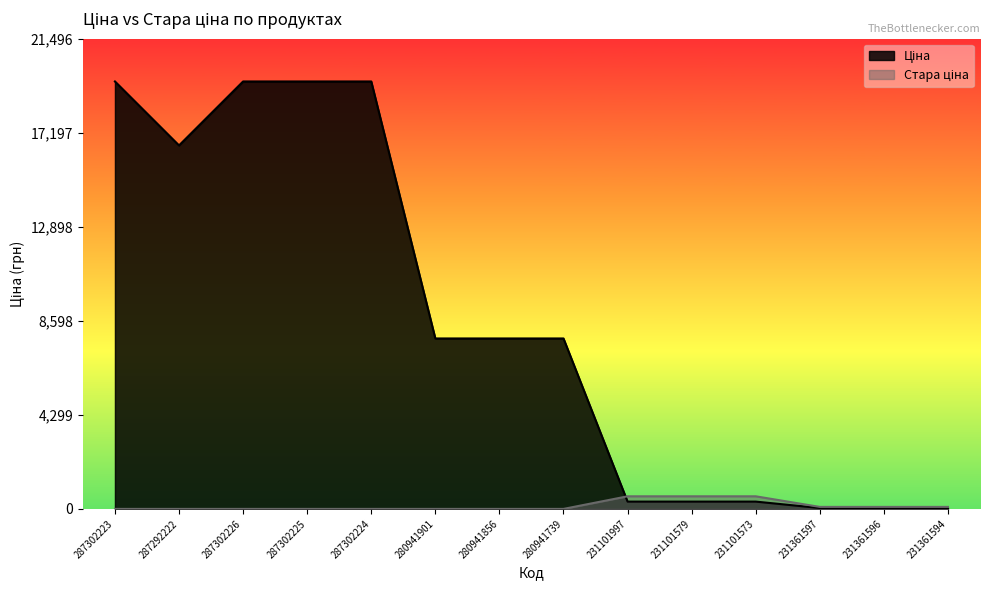

What is the maximum value shown in the chart?

19542.7